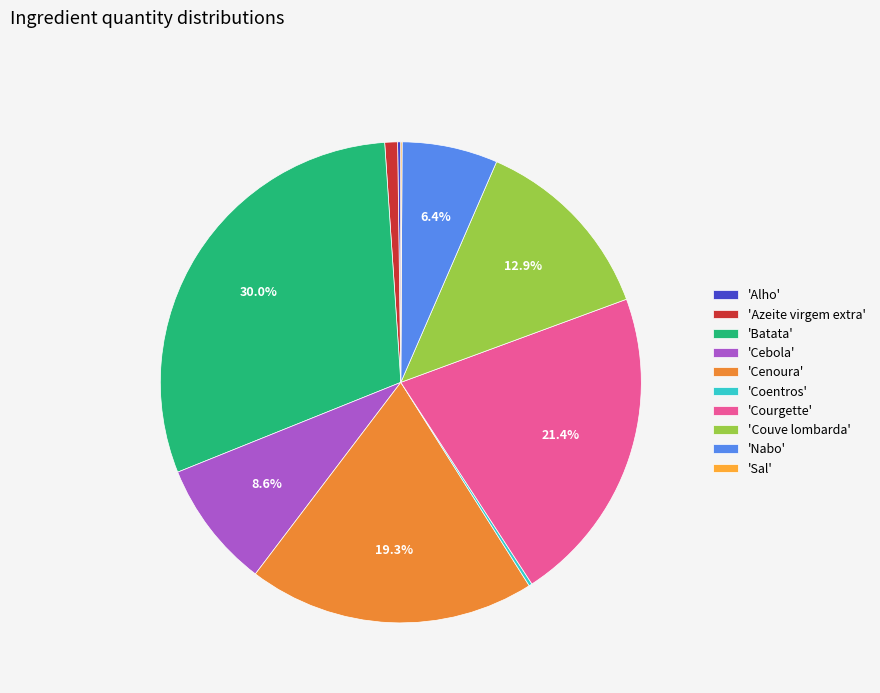

What is the largest slice in the pie chart?

'Batata'